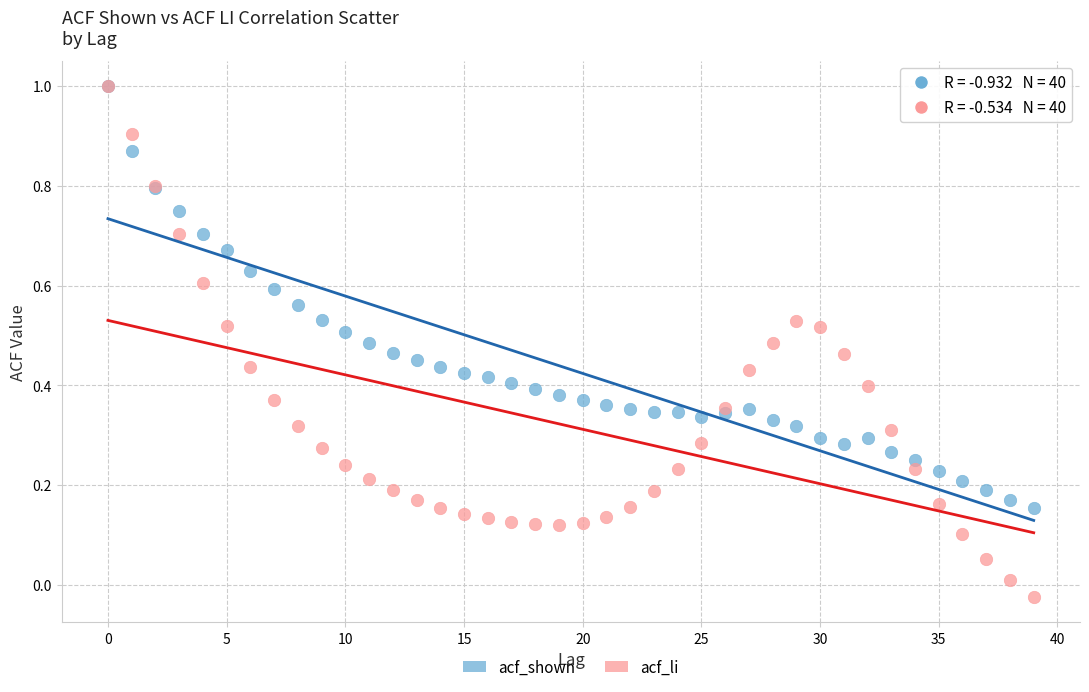

Which series contains the lowest Y value?

acf_li